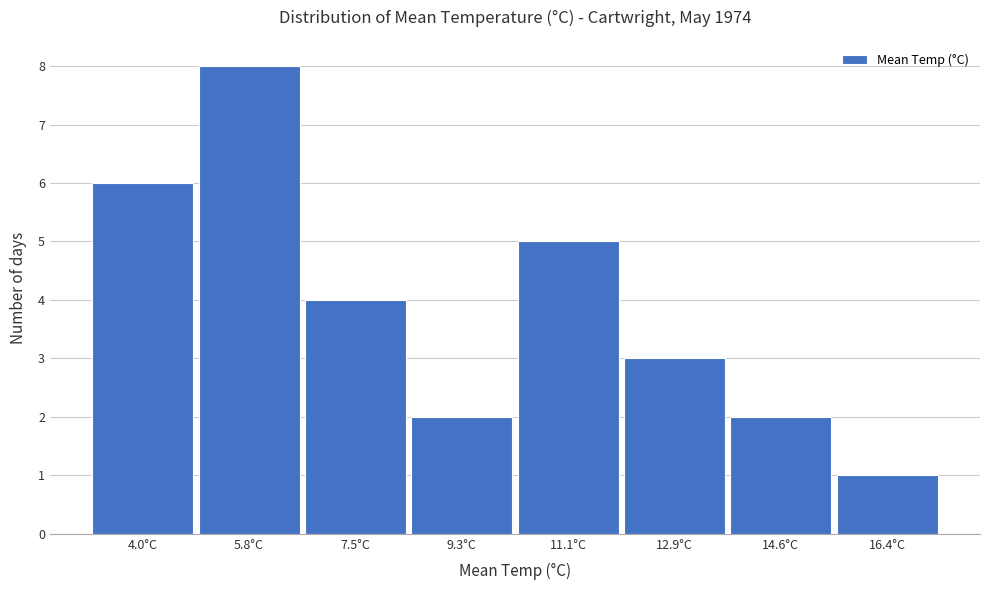

Over which range of the x-axis is the bar tallest?

4.8 to 6.6